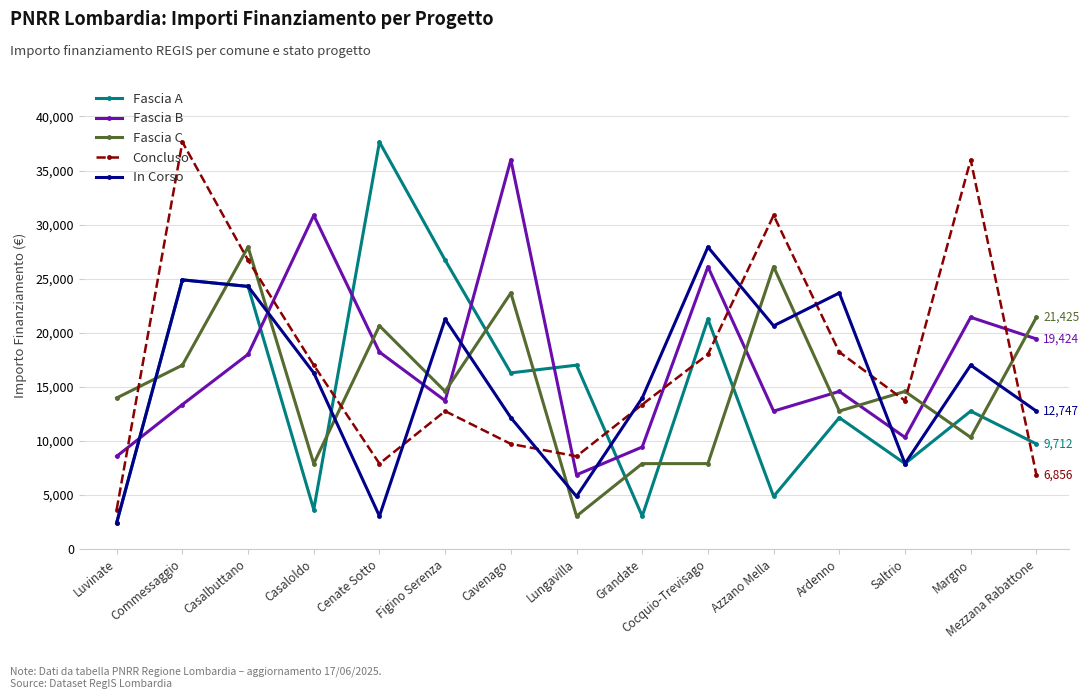

Which series has the largest range (max minus min)?

Fascia A